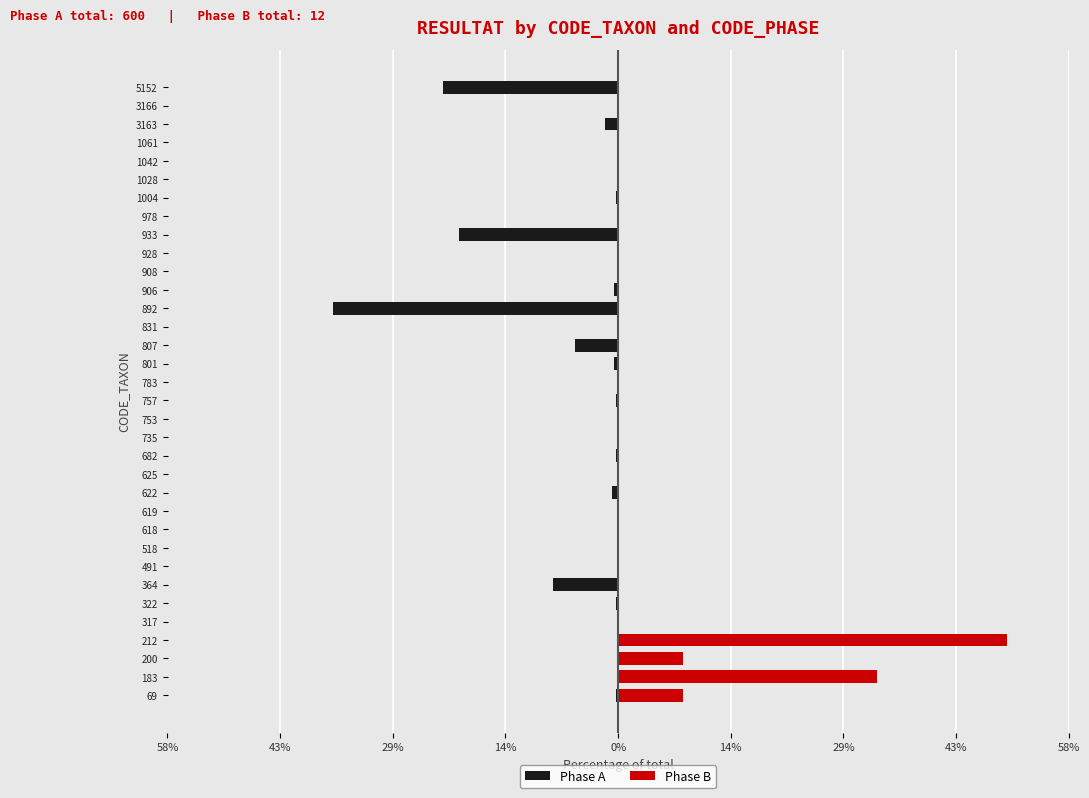

What are all the series names shown in the legend?

Phase A, Phase B